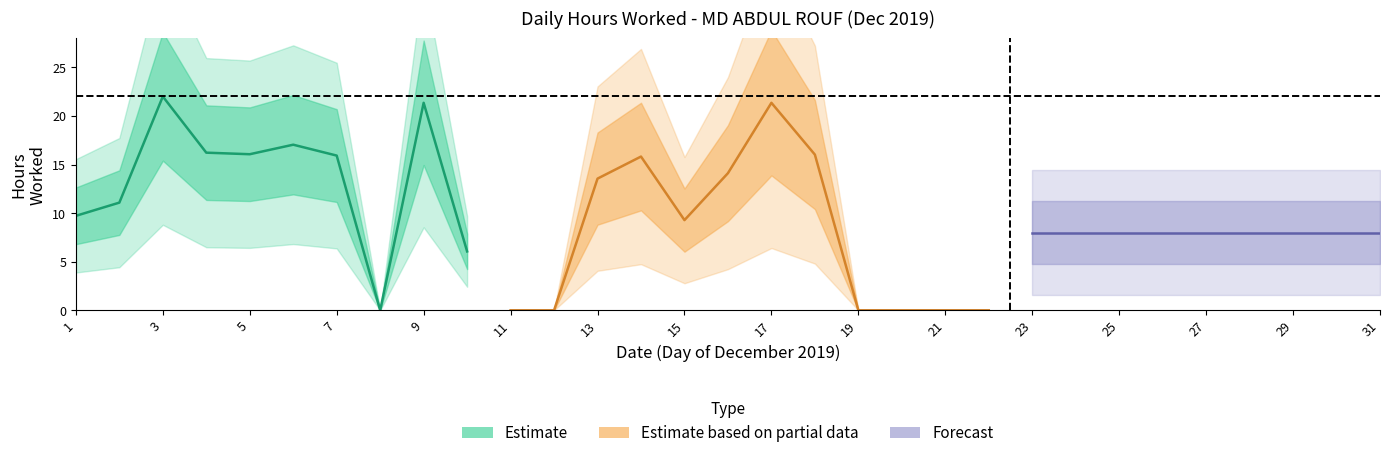

At which category does the chart reach its minimum across all series?

8